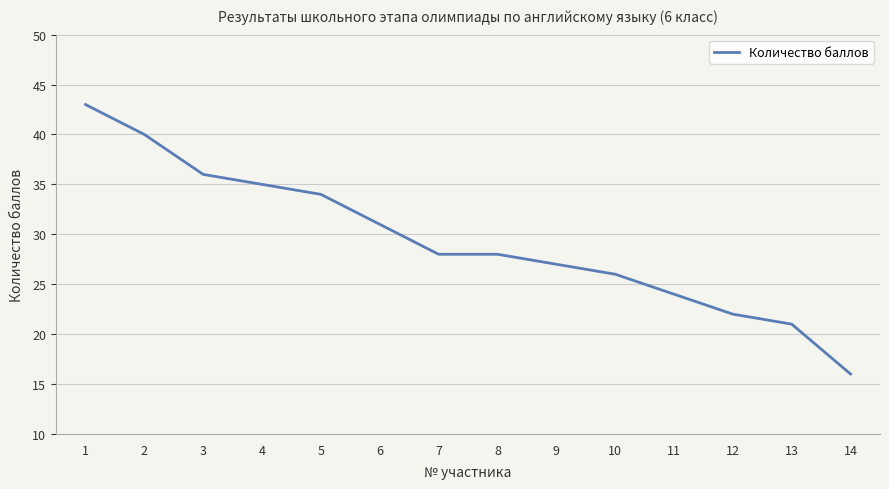

Reading right to left, extract all data points from this chart.

16	21	22	24	26	27	28	28	31	34	35	36	40	43